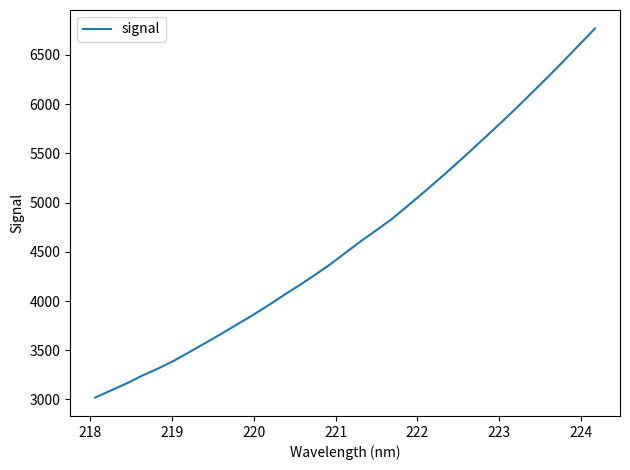

What is the minimum value shown in the chart?

3020.0